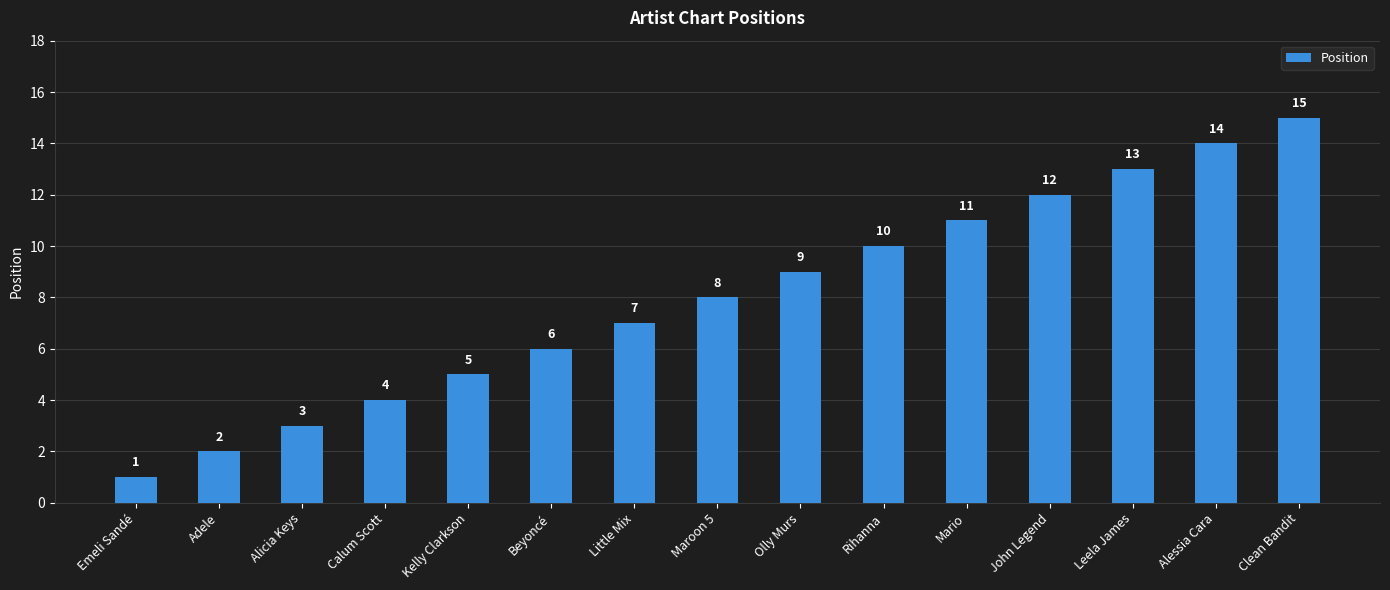

Count the number of categories in the chart.

15